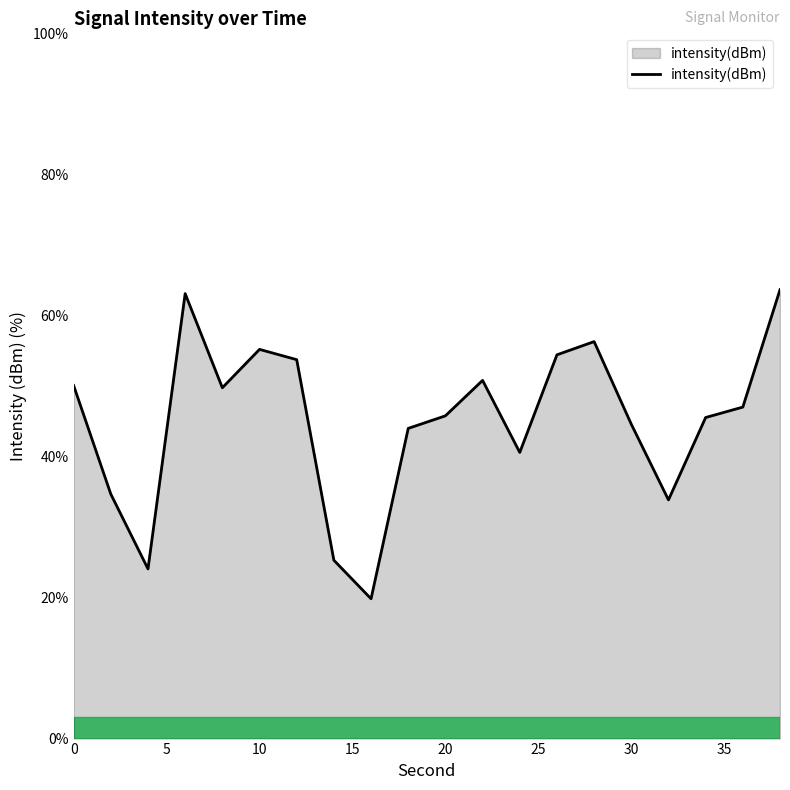

What is the maximum value shown in the chart?

63.6